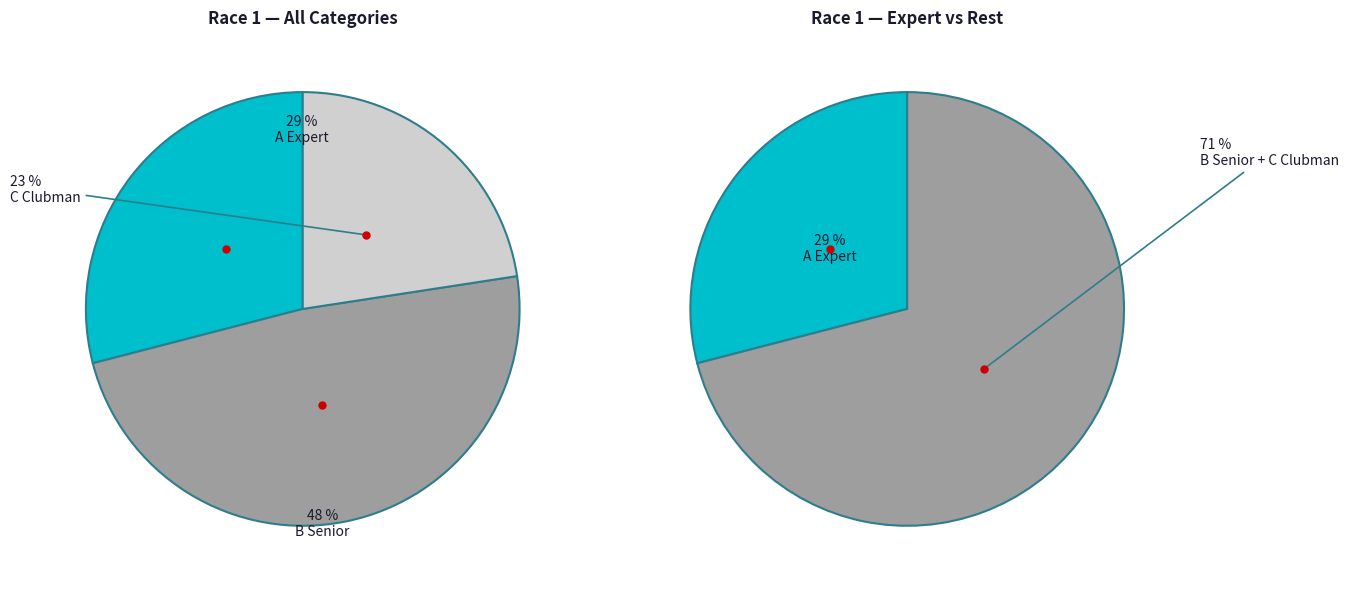

To the nearest percent, what is the average slice percentage?

33%